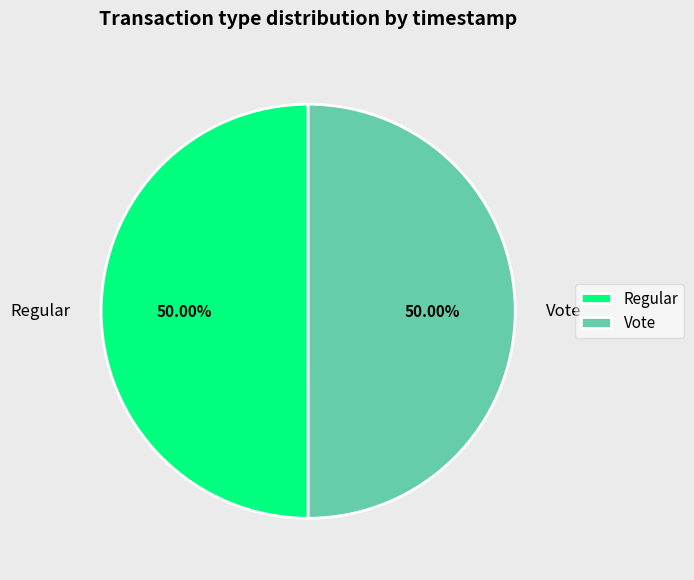

To the nearest percent, what portion does Regular represent?

50%